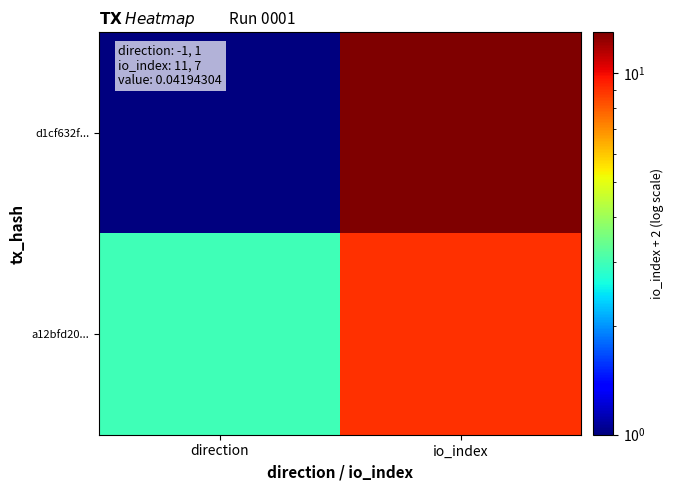

At which category is the sum across all series the highest?

io_index